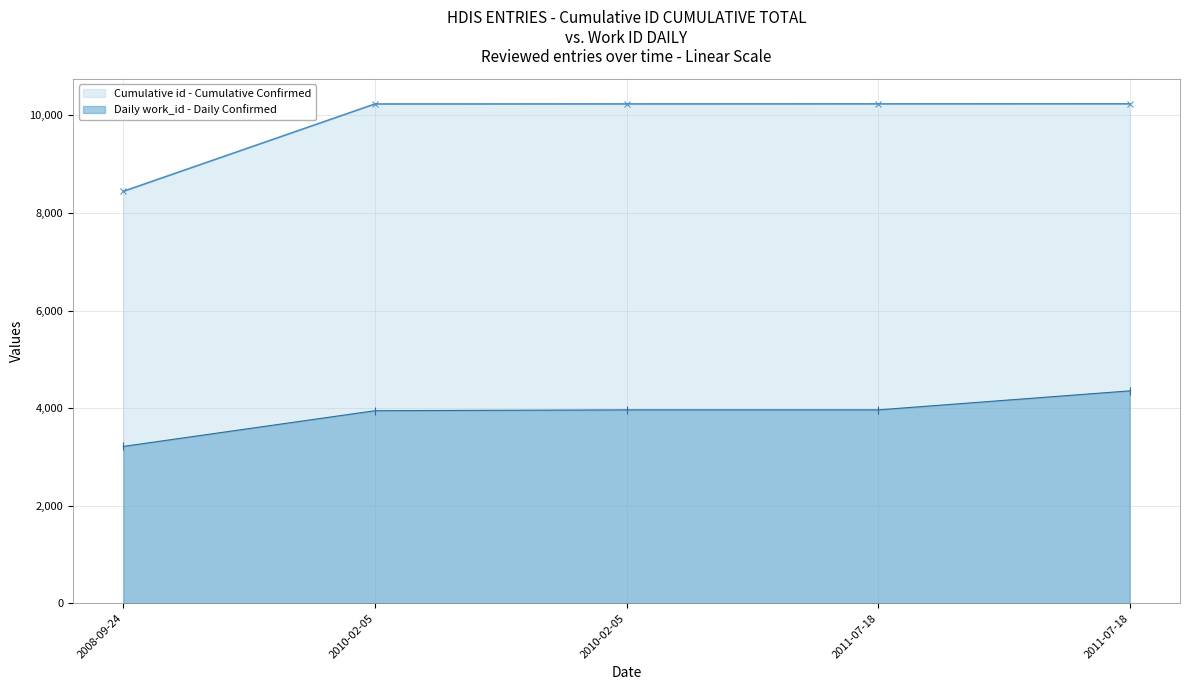

Which has a higher value, 2010-02-05 or 2011-07-18?

2011-07-18